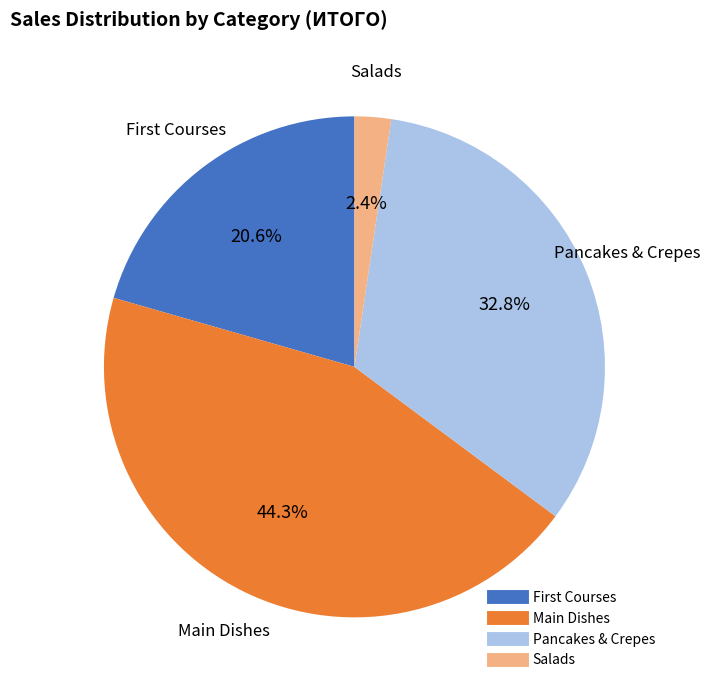

Is there a majority slice in this chart?

No